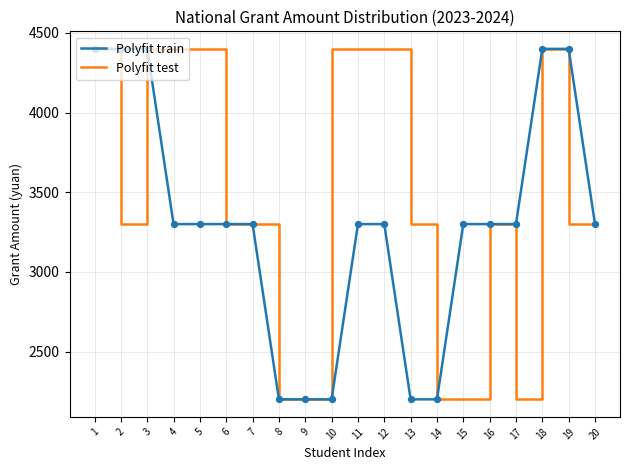

What is the total value across all series at 9?

4400